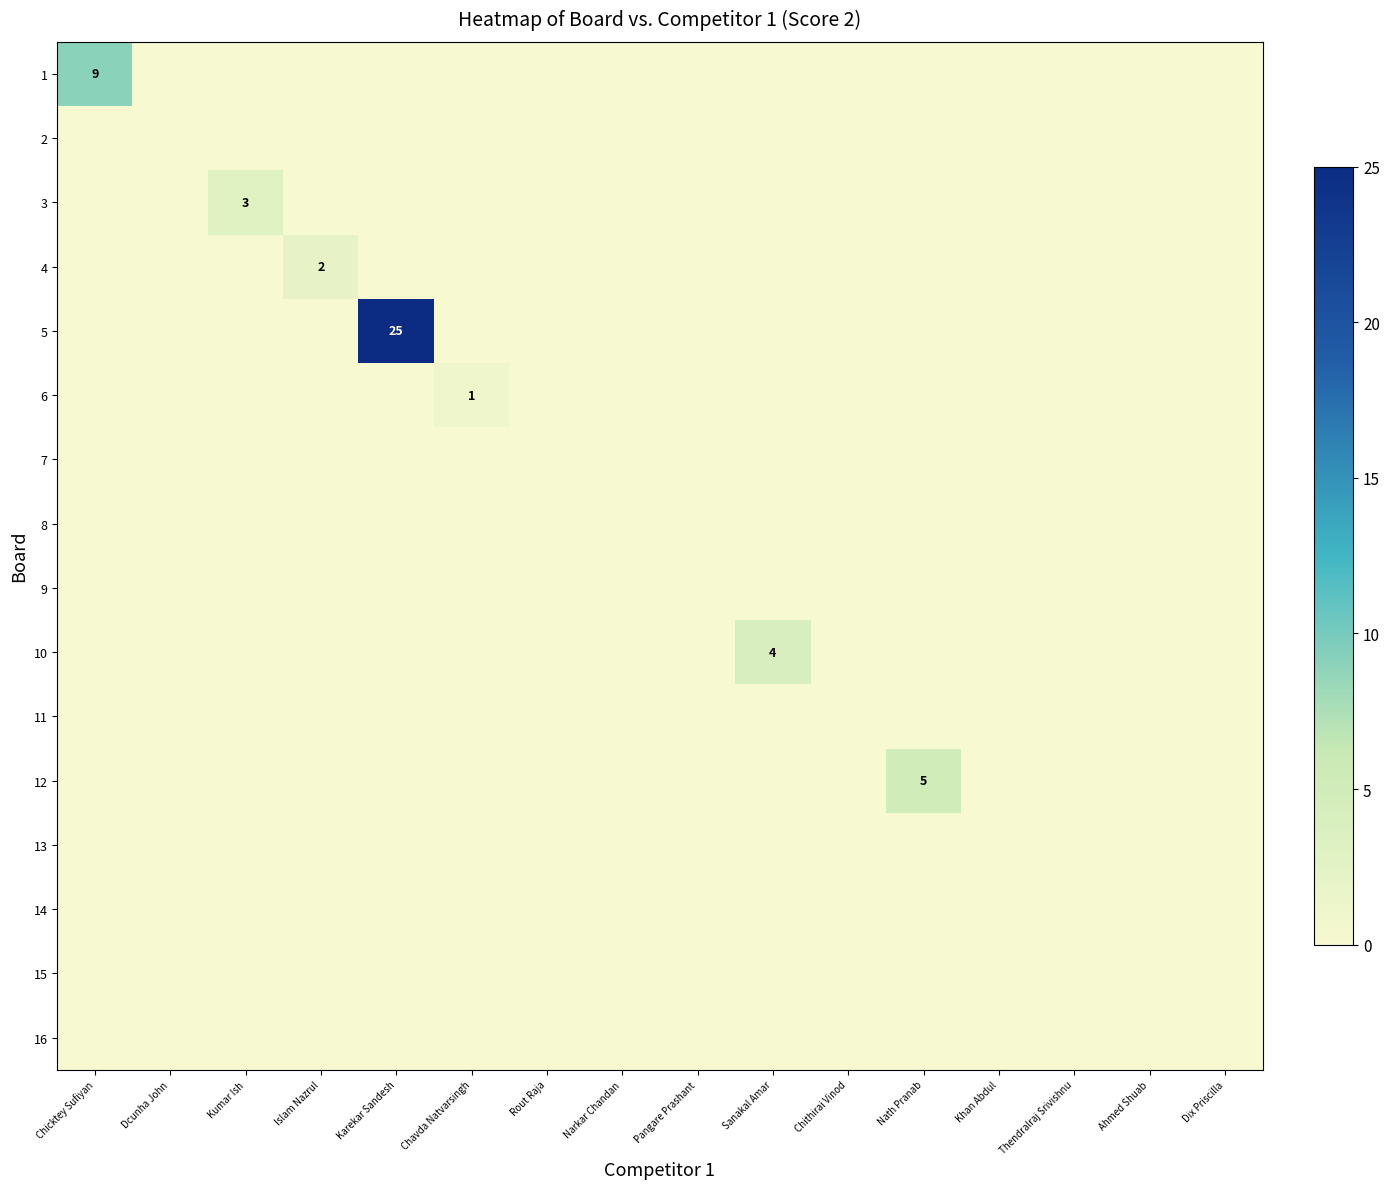

Between Pangare Prashant and Khan Abdul, which series saw the biggest shift?

1